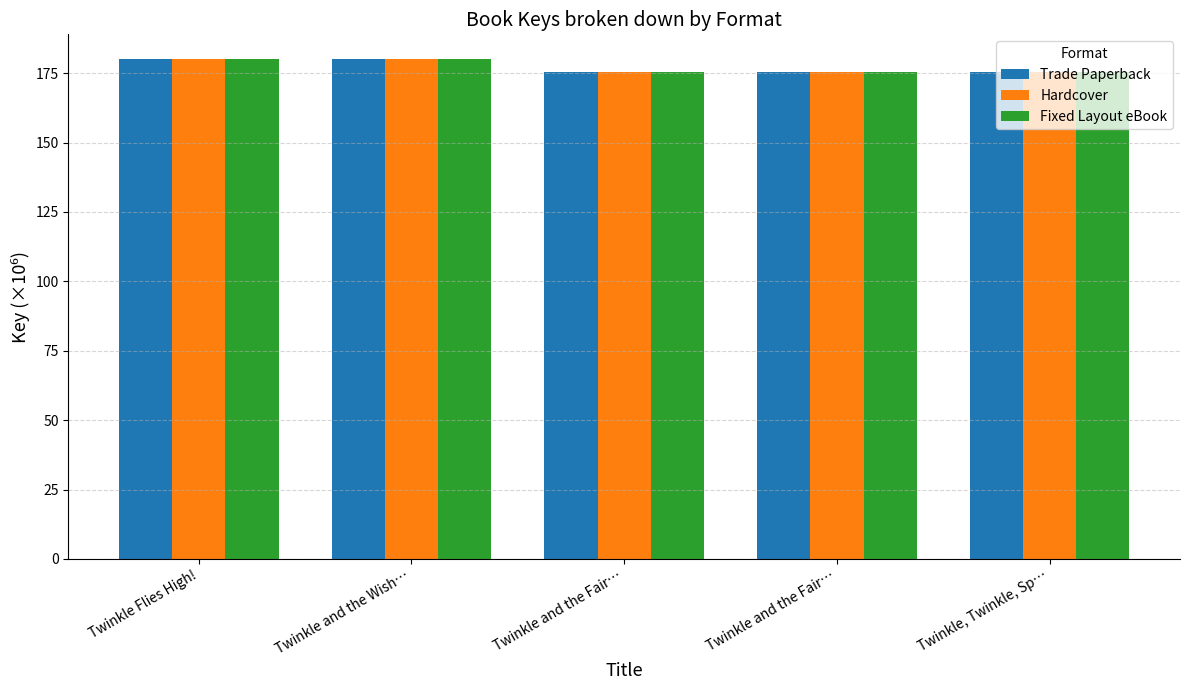

How many bars are there in total?

15